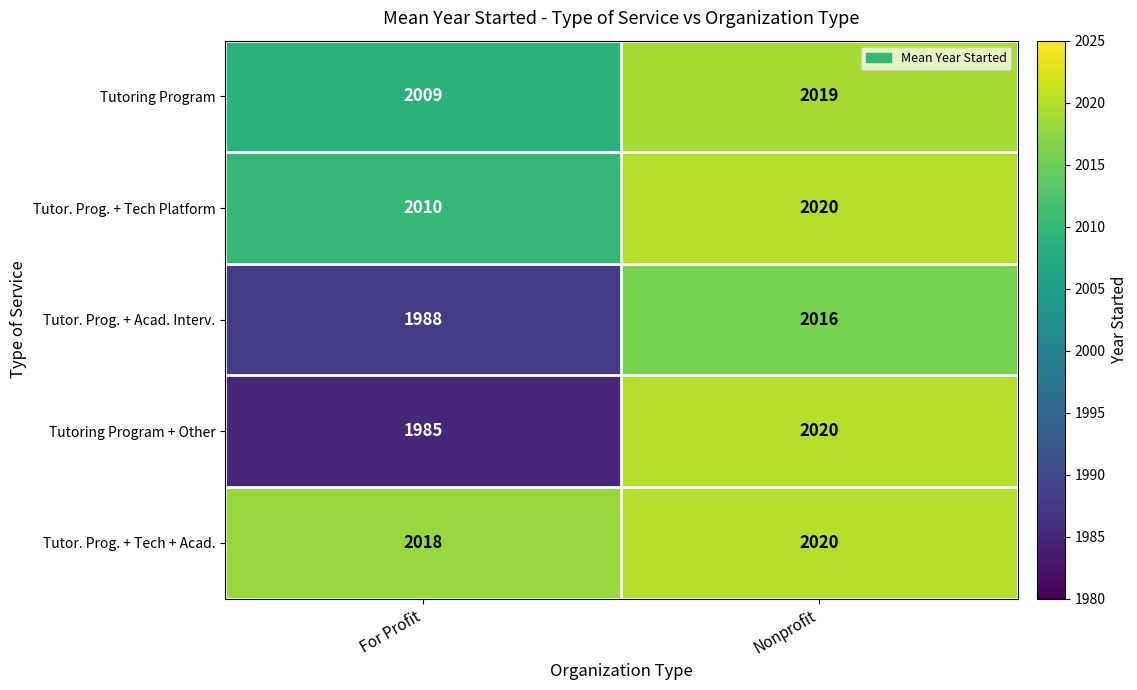

Which label corresponds to the largest value in the chart?

Nonprofit